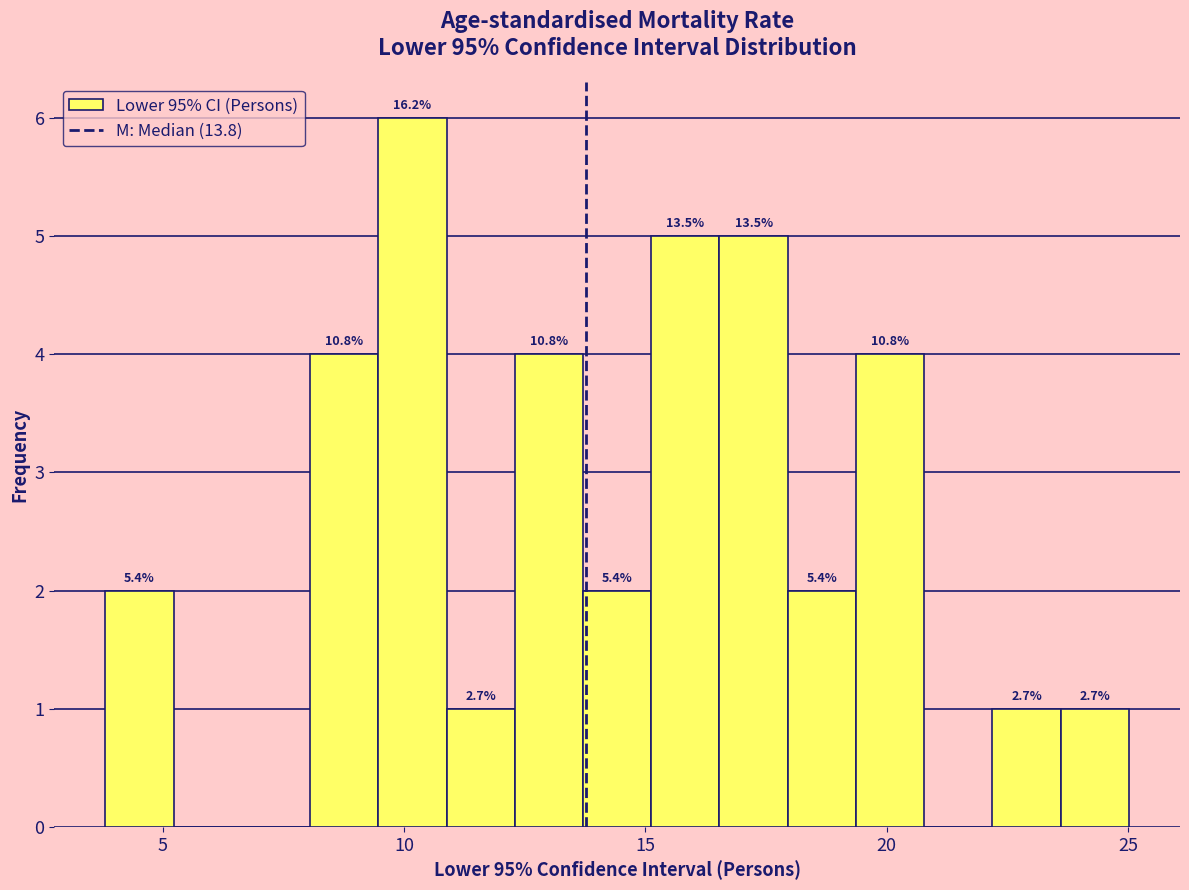

Read against the x-axis, roughly where is the centre of the tallest bar?

10.0